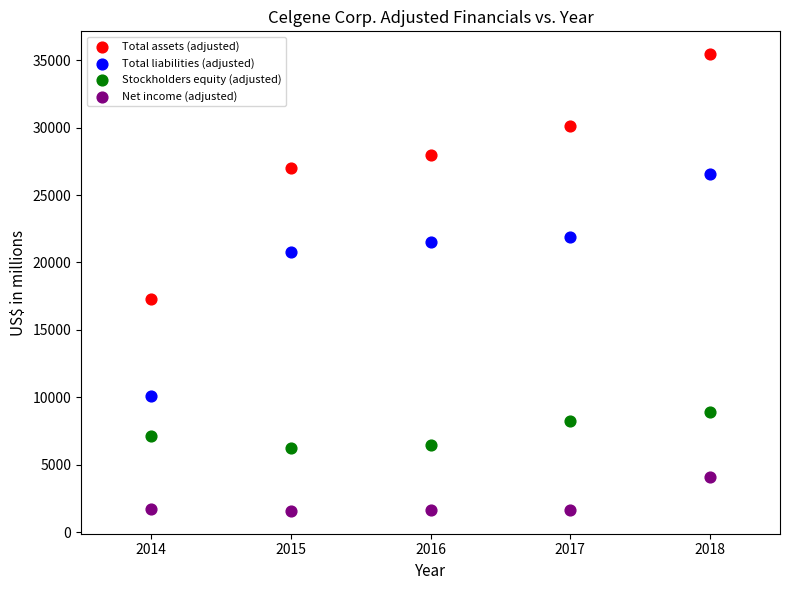

In the Total liabilities (adjusted) series, what Y value is closest to 18347?

20757